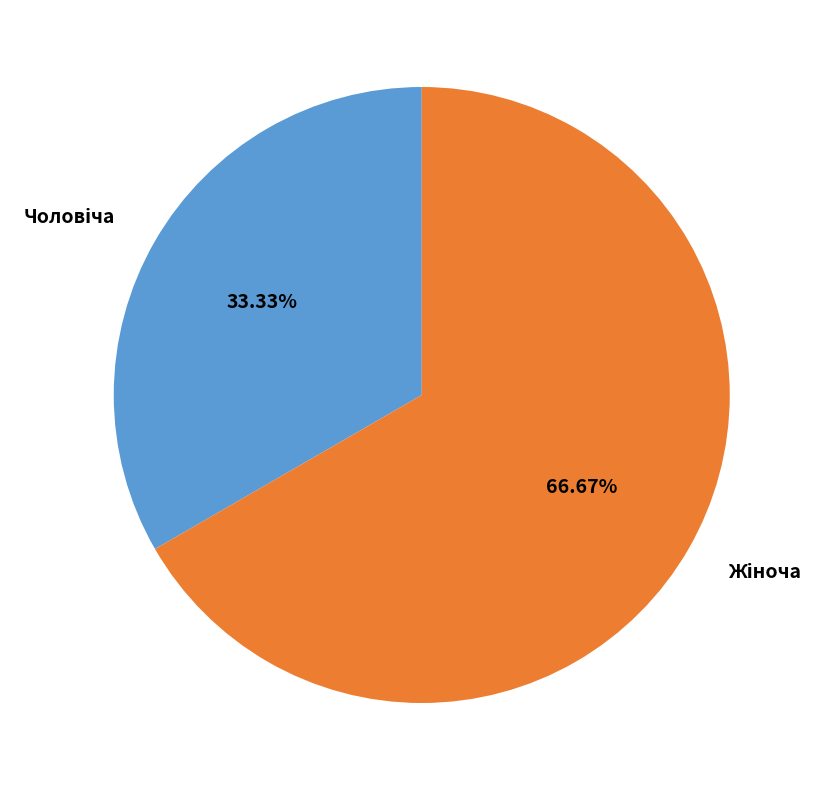

Is there a majority slice in this chart?

Yes